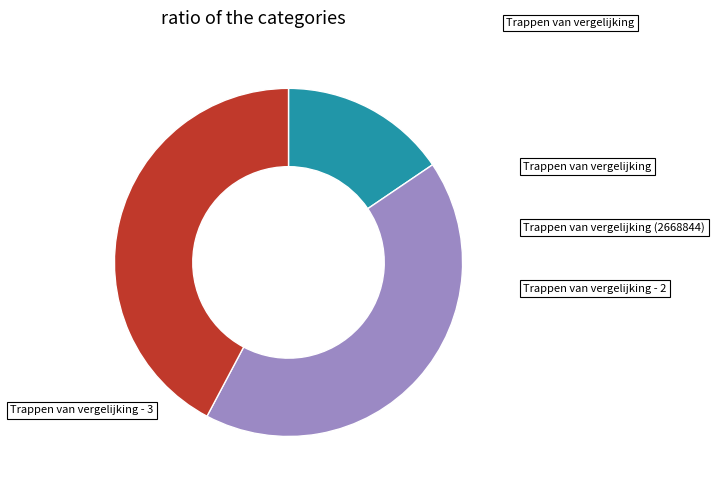

What percentage is the Trappen van vergelijking - 2 slice, to the nearest percent?

42%